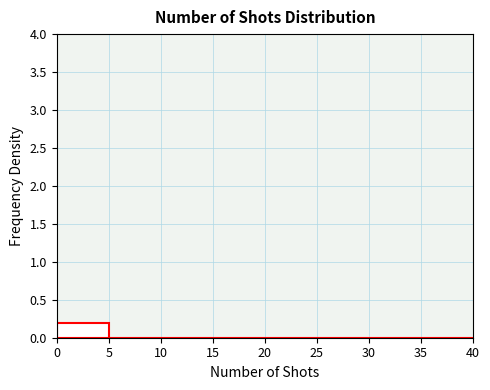

Reading left to right, transcribe this chart: for each bar, give the range it covers on the x-axis and its height. The values are not printed on the chart, so give them approximately, as read against the axis.

0 to 5: 0.2
5 to 10: 0
10 to 15: 0
15 to 20: 0
20 to 25: 0
25 to 30: 0
30 to 35: 0
35 to 40: 0